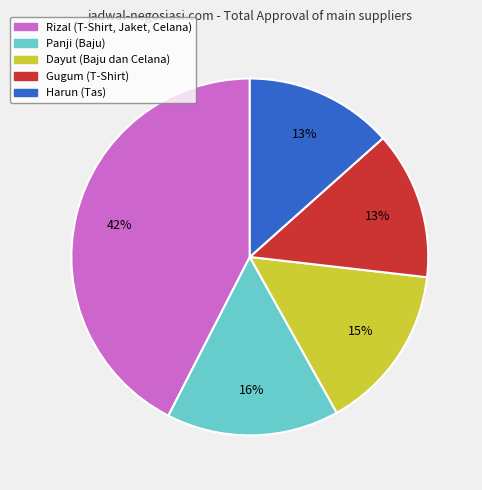

Count the number of slices in the pie.

5